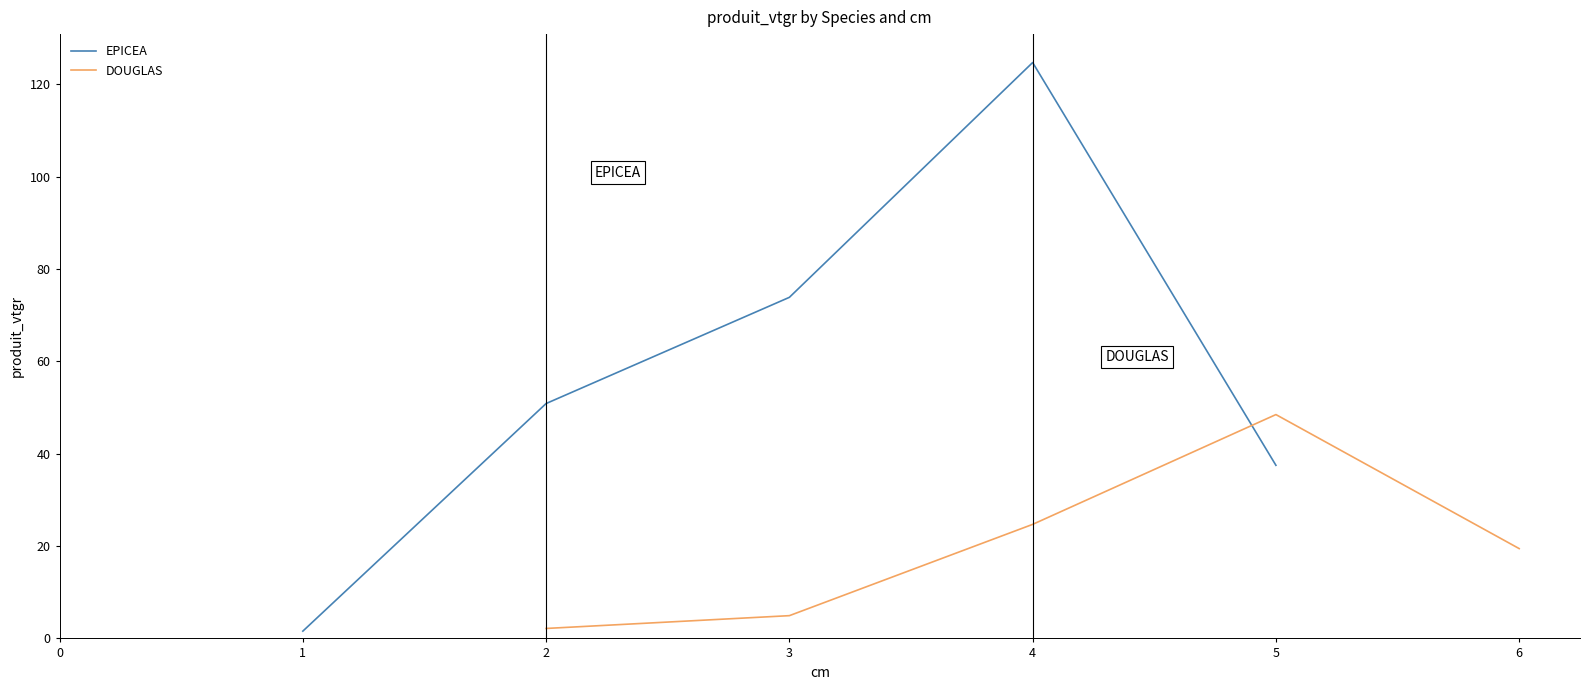

List the labels in order of EPICEA value, smallest first.

1, 5, 2, 3, 4